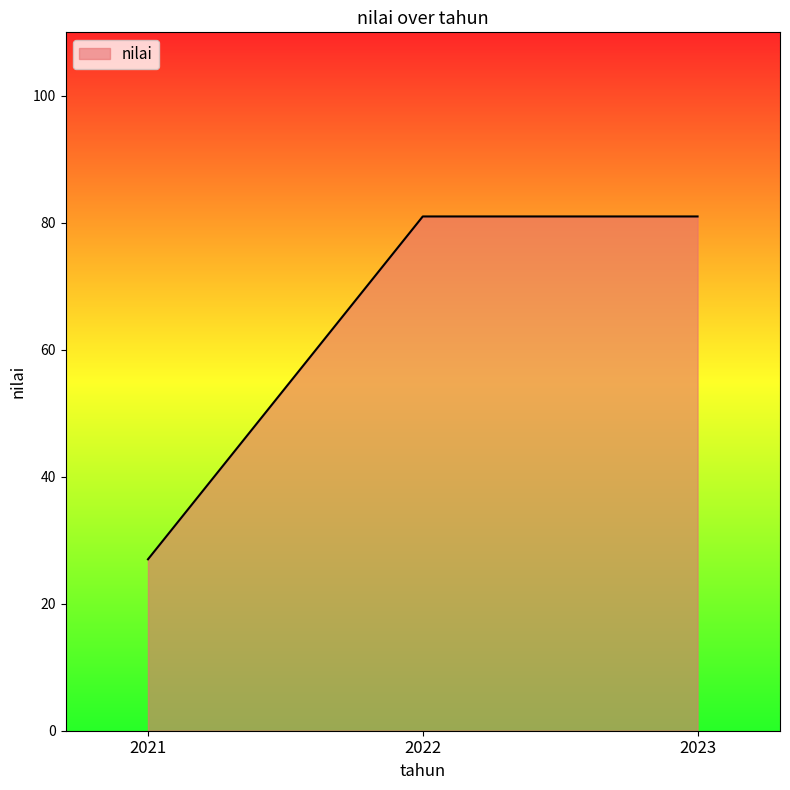

What is the smallest value displayed?

27